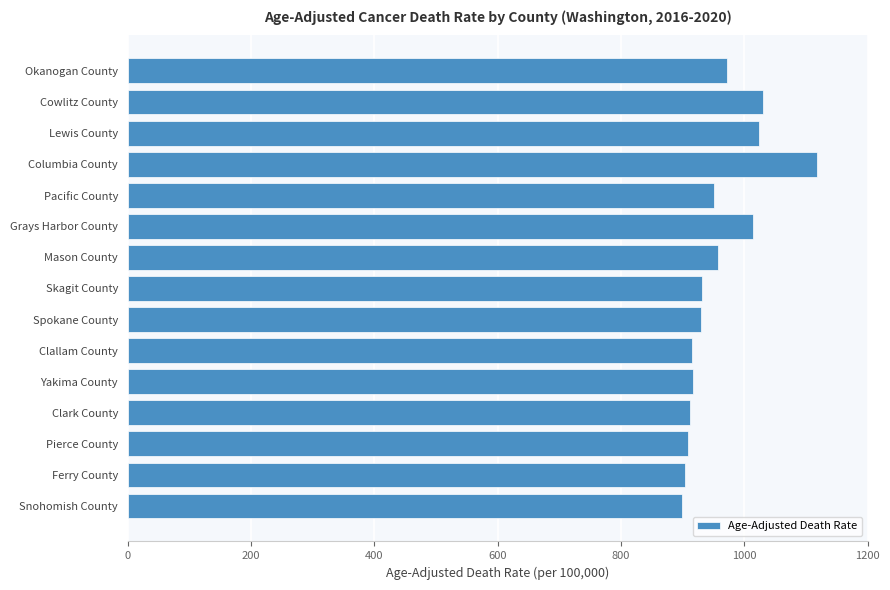

How many bars are there in total?

15